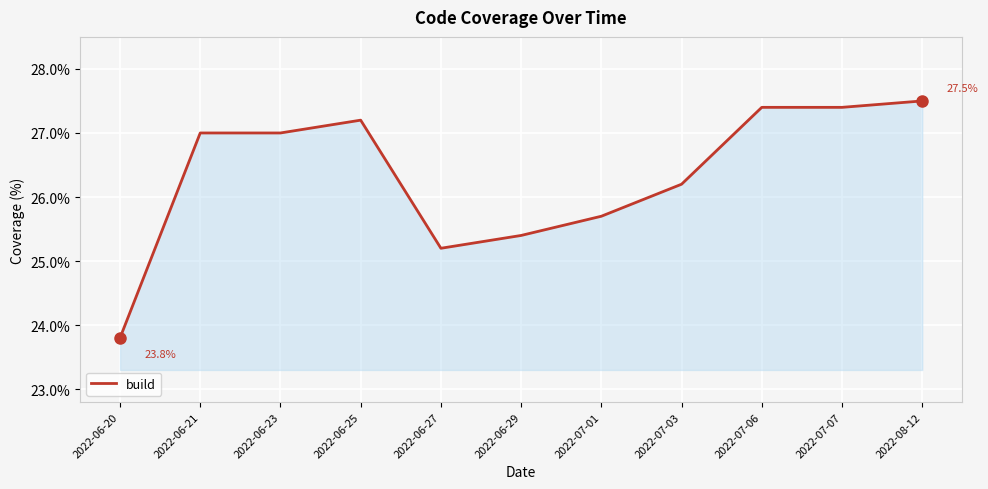

True or false: the data shows 10.8 at 2022-07-06.

False